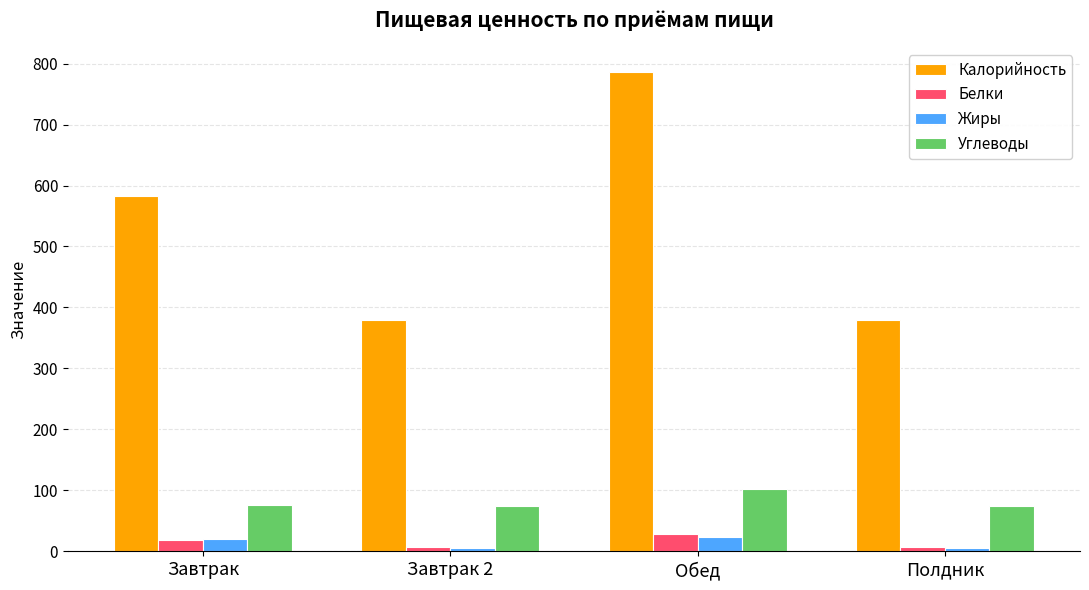

What value does the Белки series have at Обед?

28.3